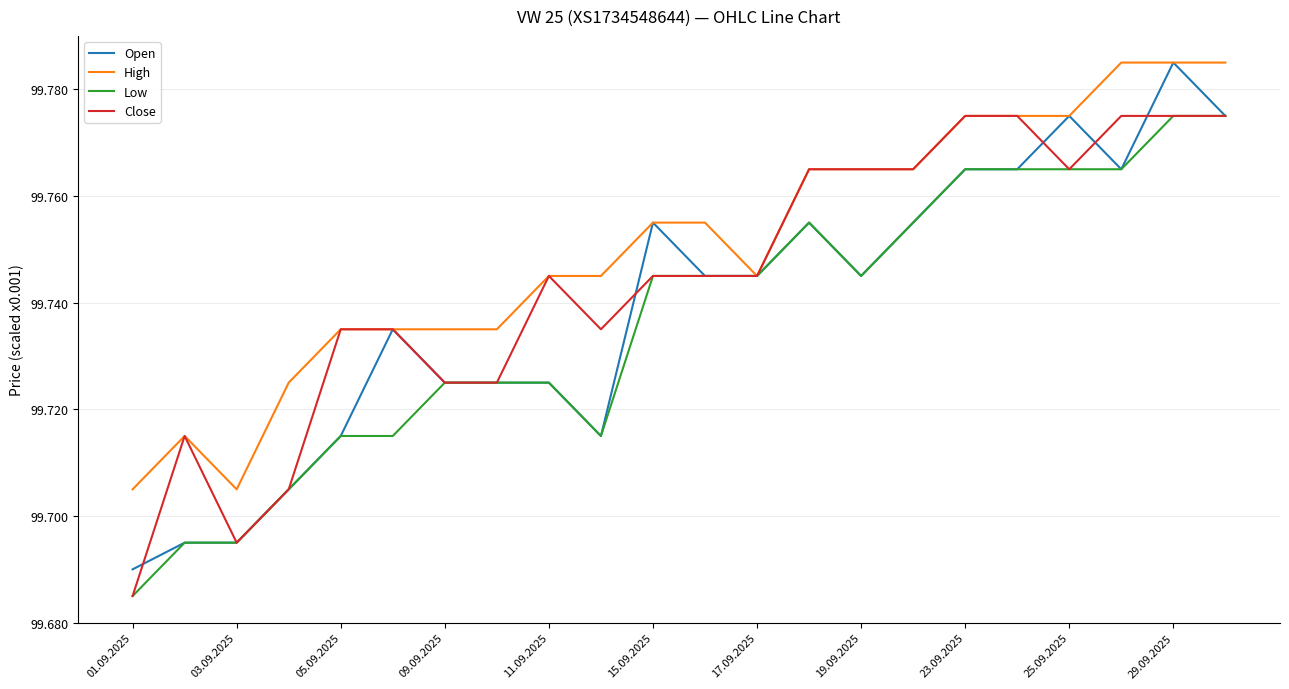

What is the sum of all High values?

2194510